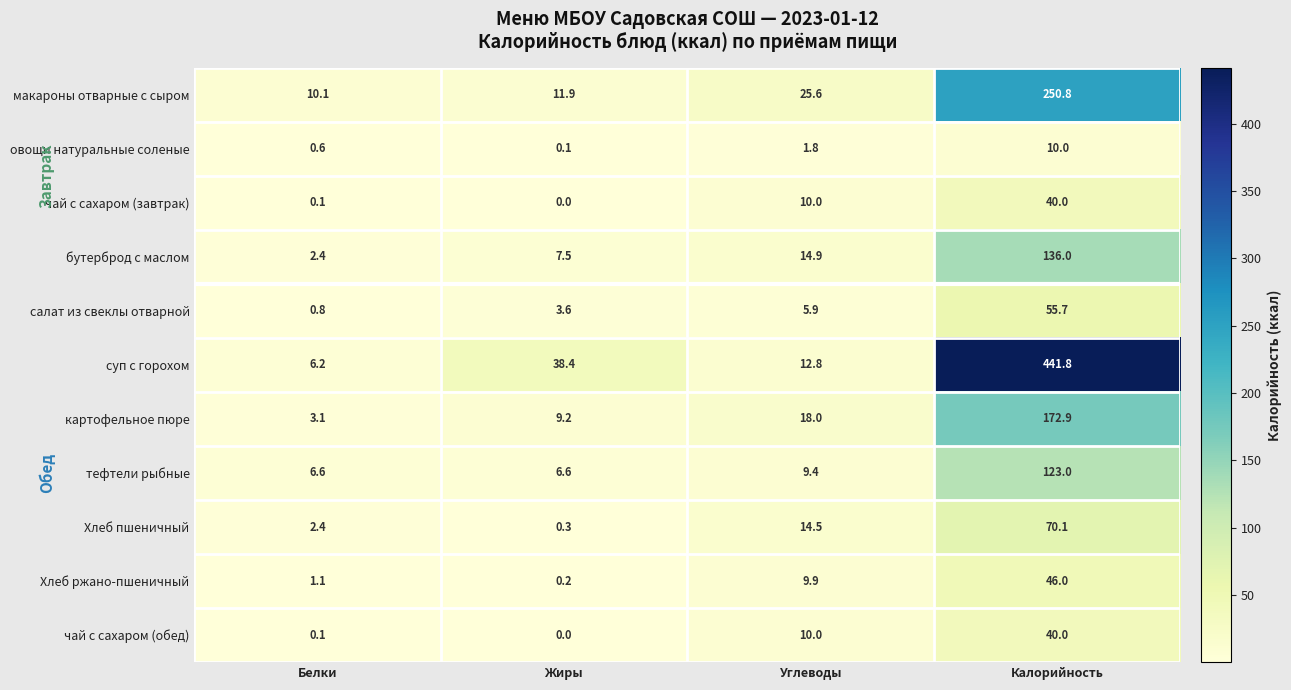

What is the sum of the тефтели рыбные values at Жиры and Углеводы?

16.0